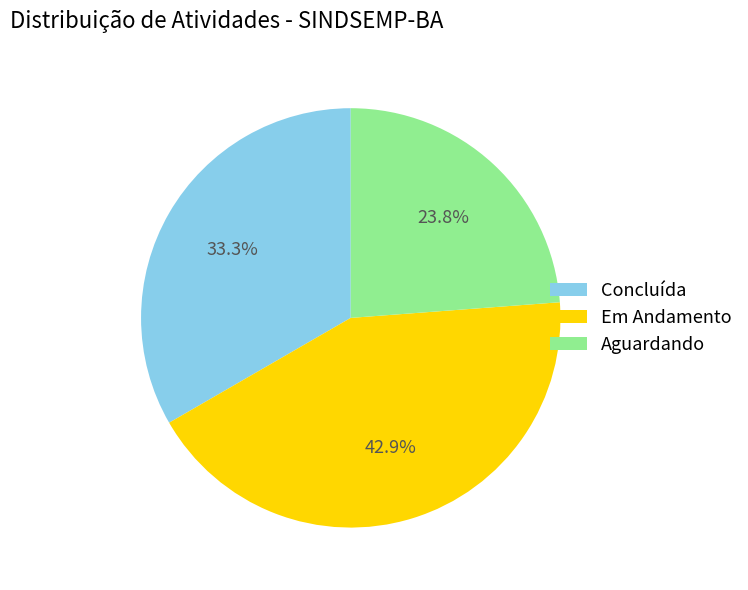

What is the ratio of the value at Em Andamento to the value at Aguardando?

1.8